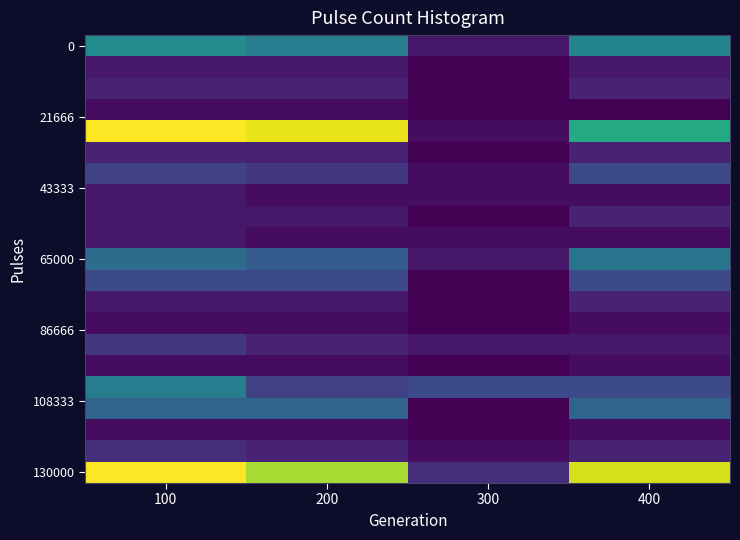

At which category is the sum across all series the highest?

100